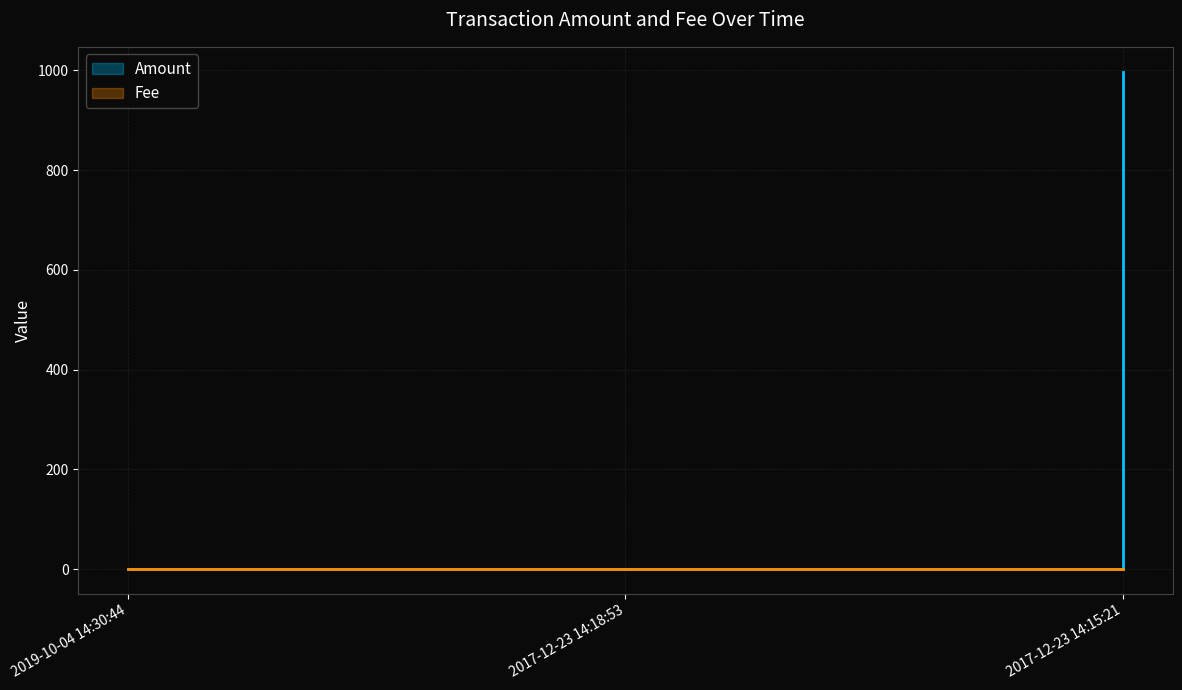

List the series in order of their peak value, lowest first.

Fee, Amount